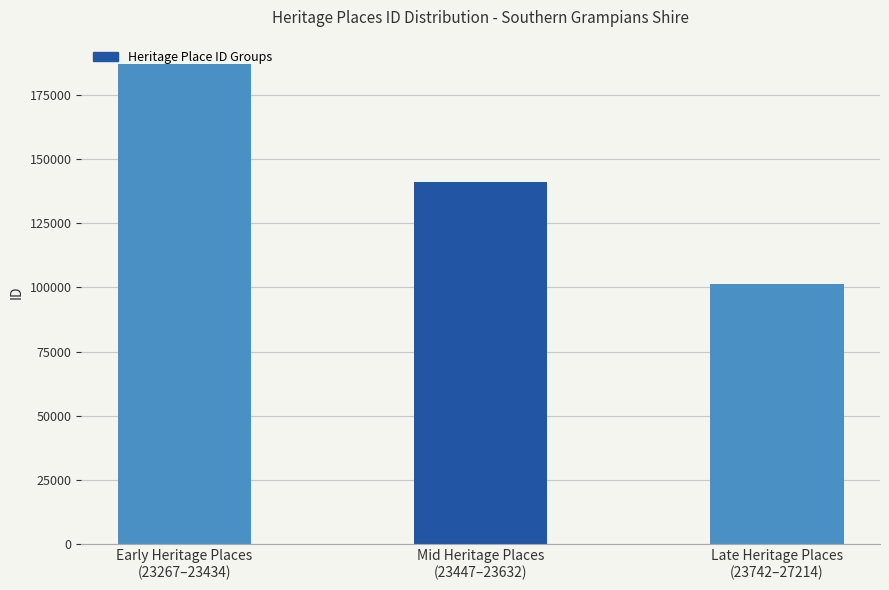

Rank the categories by value from highest to lowest.

Early Heritage Places
(23267–23434), Mid Heritage Places
(23447–23632), Late Heritage Places
(23742–27214)